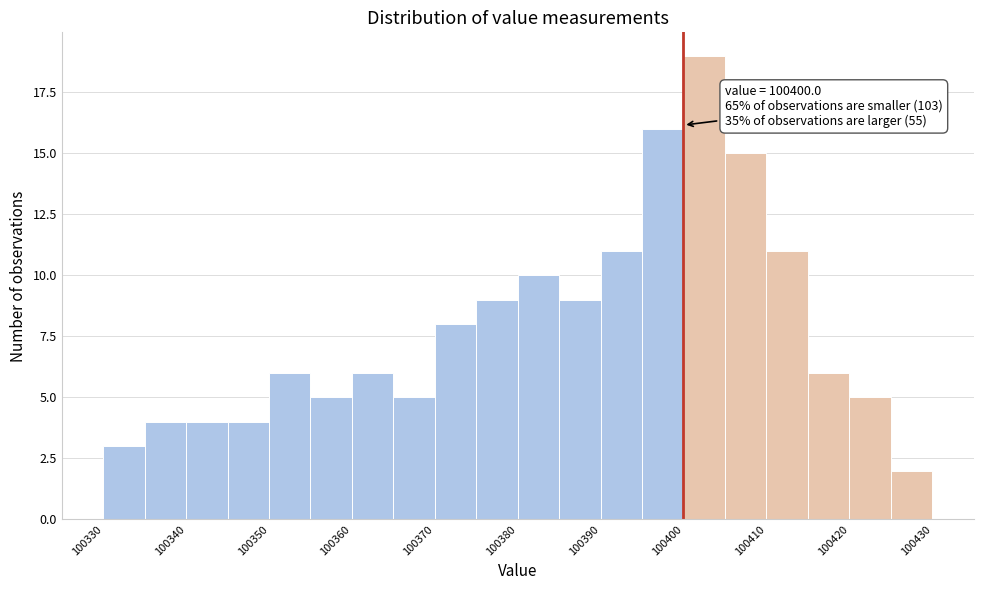

Over which range of the x-axis is the bar tallest?

100400 to 100405